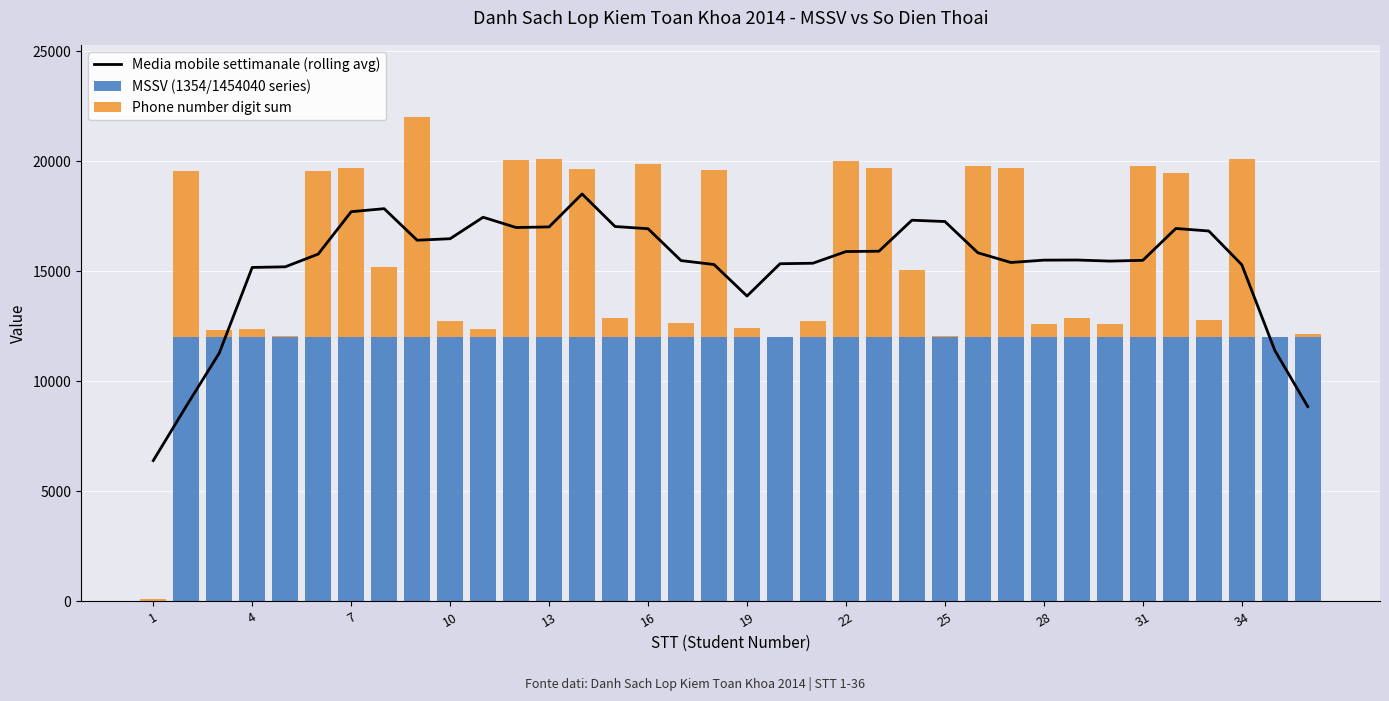

How many data points in MSSV (1354/1454040 series) are above 11999?

35